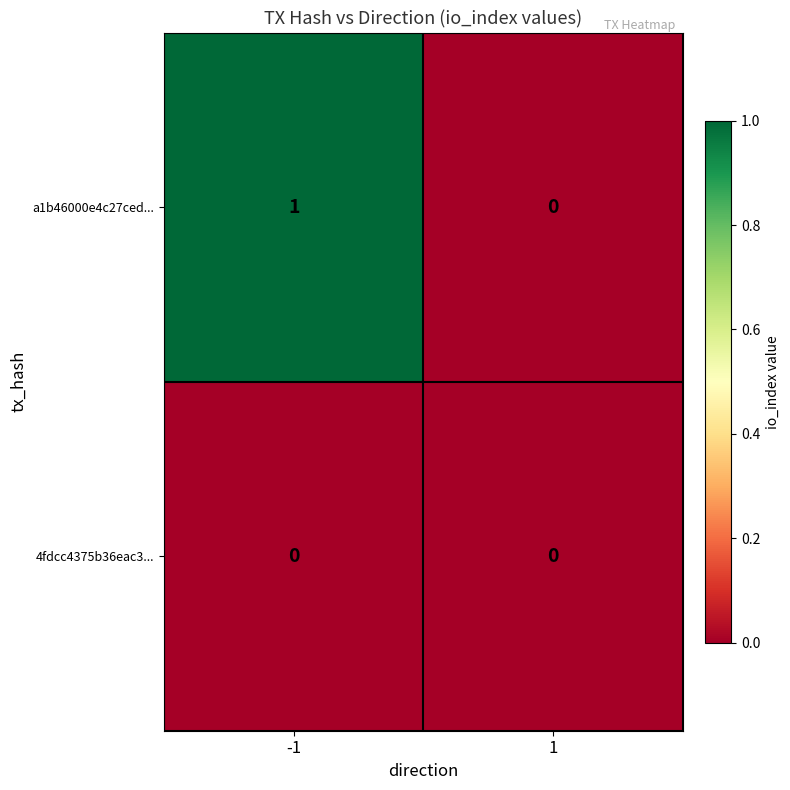

Reading right to left, extract all data points from this chart.

a1b46000e4c27ced...: 0	1
4fdcc4375b36eac3...: 0	0